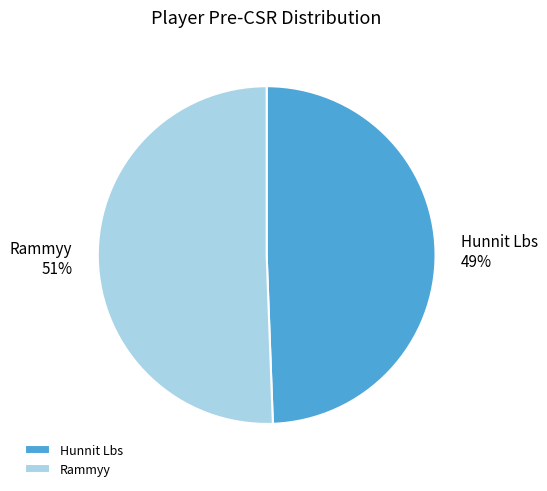

Which has a higher value, Rammyy or Hunnit Lbs?

Rammyy